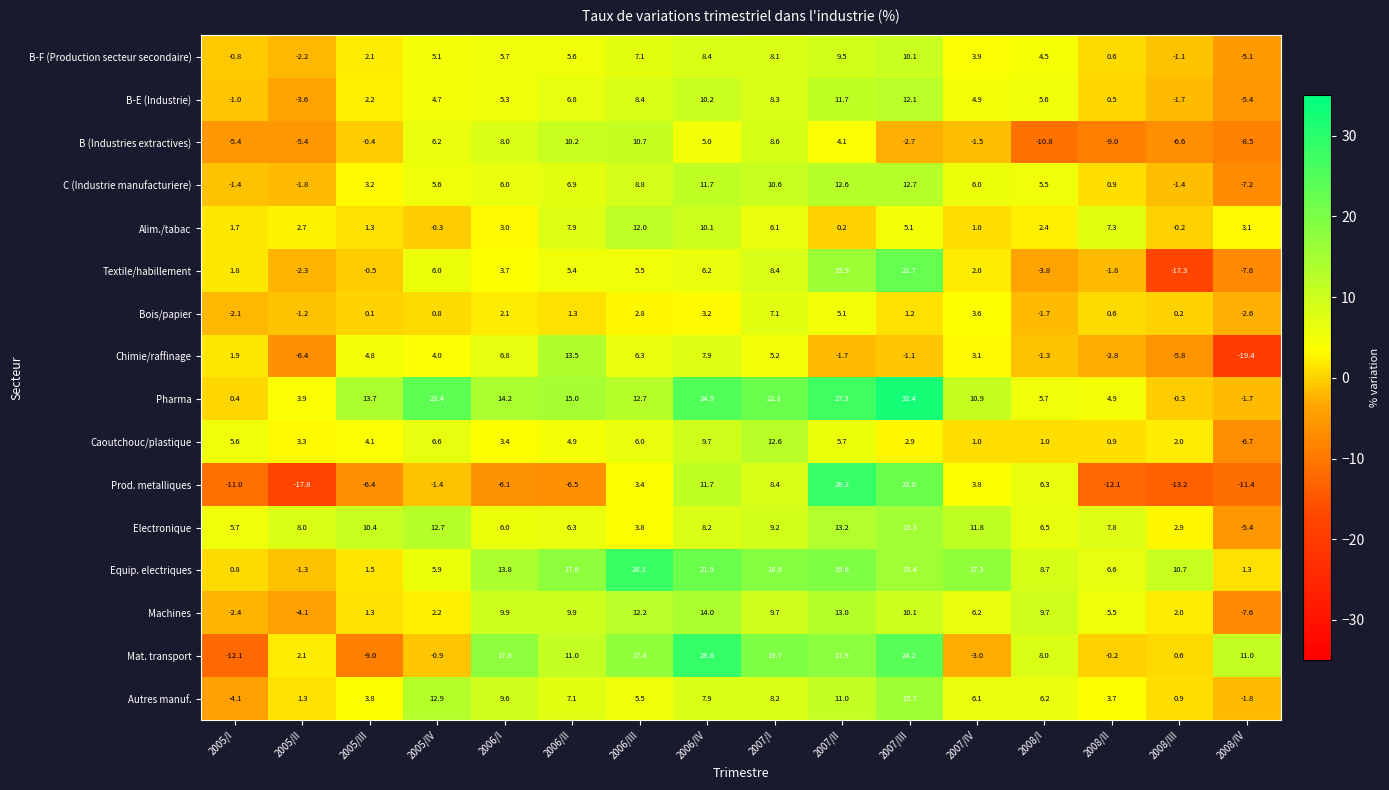

What is the total value across all series at 2007/III?

198.1